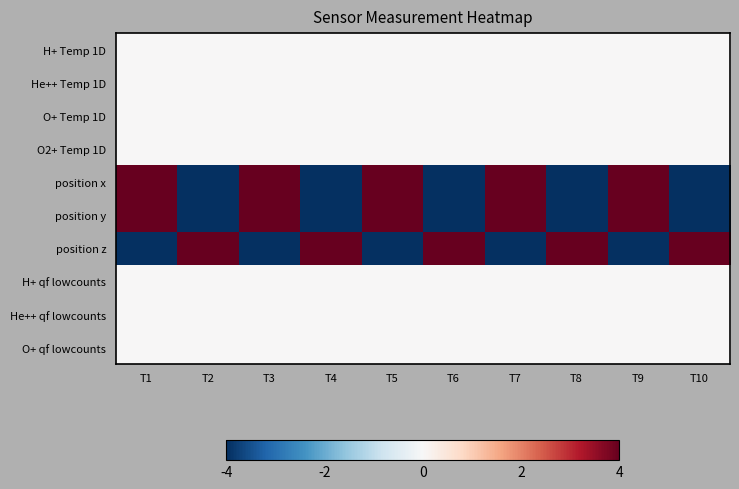

Between T3 and T6, which series saw the biggest shift?

position x